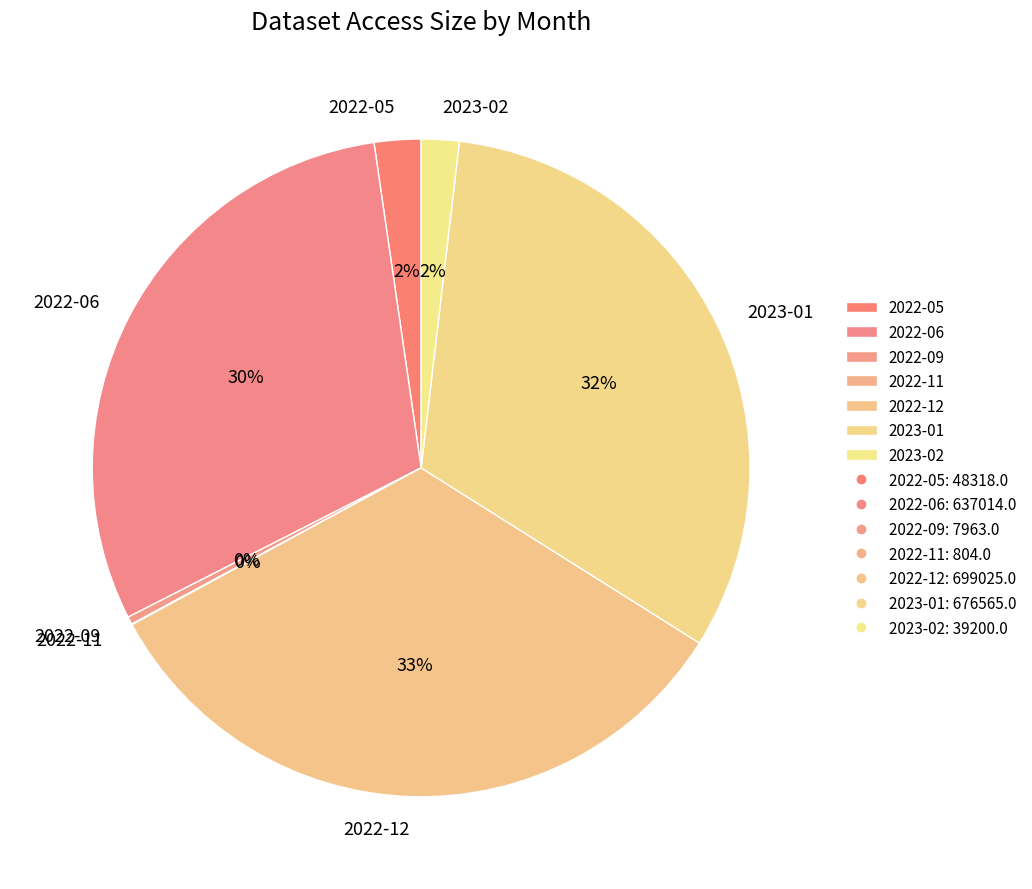

True or false: 2022-06 accounts for 23% of the total.

False